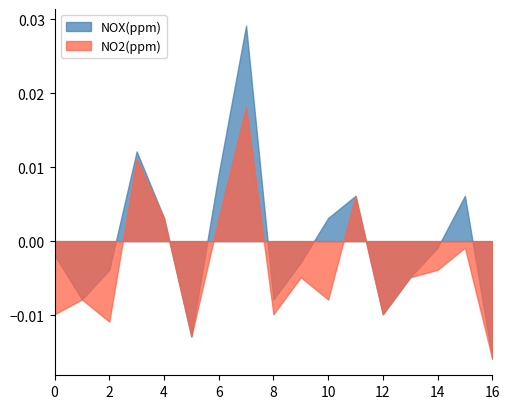

The value of NO2(ppm) at 13 is 0.0. True or false?

True